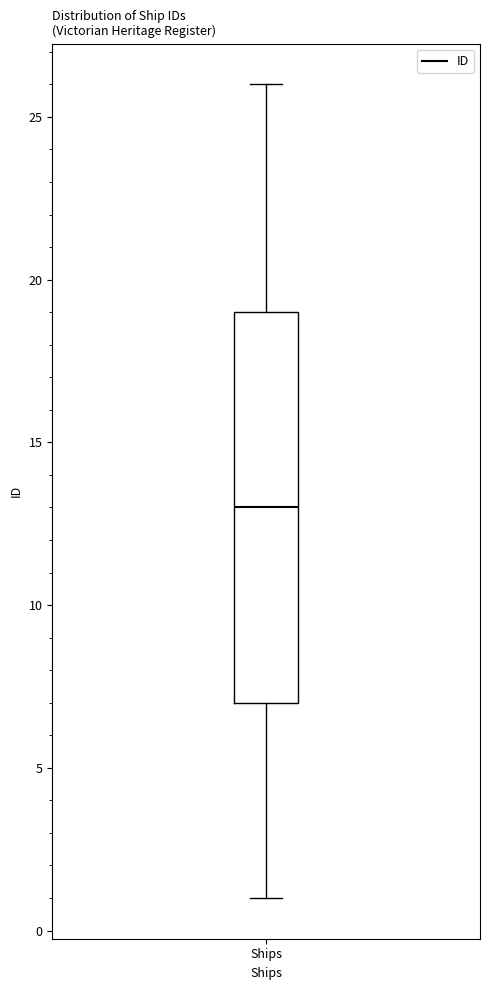

Transcribe this box plot: give where the median line is, the range the box spans, and where the two whiskers end, as read against the y-axis. The values are not printed on the chart, so give them approximately, as read against the axis.

median 13, box 7 to 19, whiskers 1 to 26